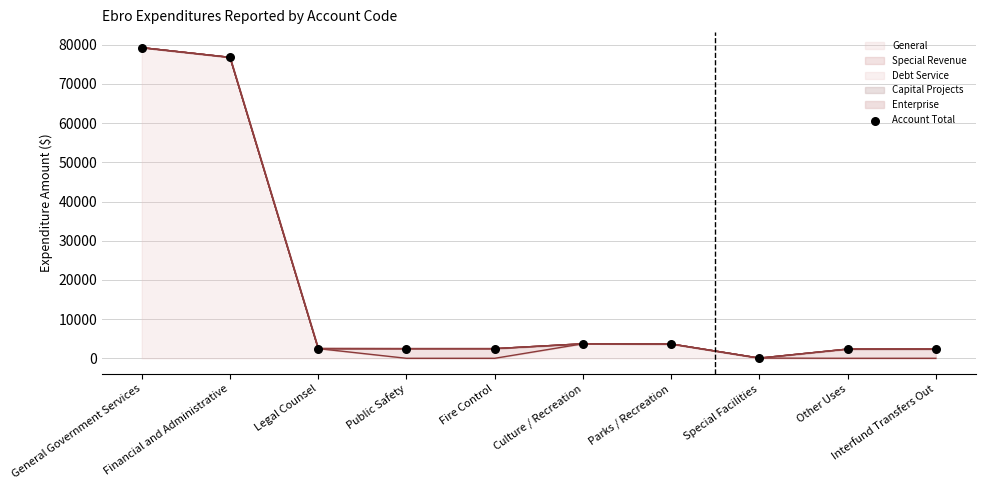

Which has a higher value, Culture / Recreation or Legal Counsel?

Culture / Recreation